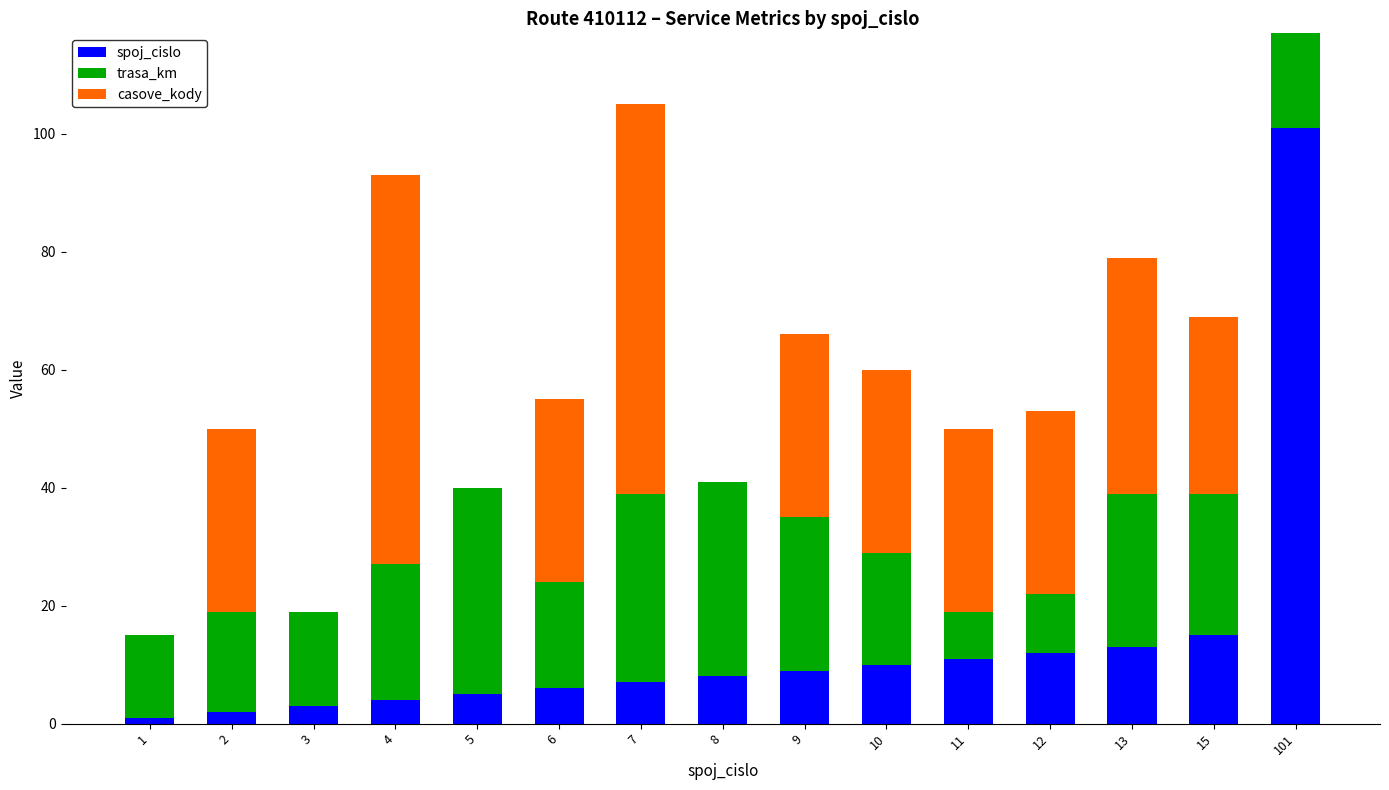

At which category is the sum across all series the highest?

101